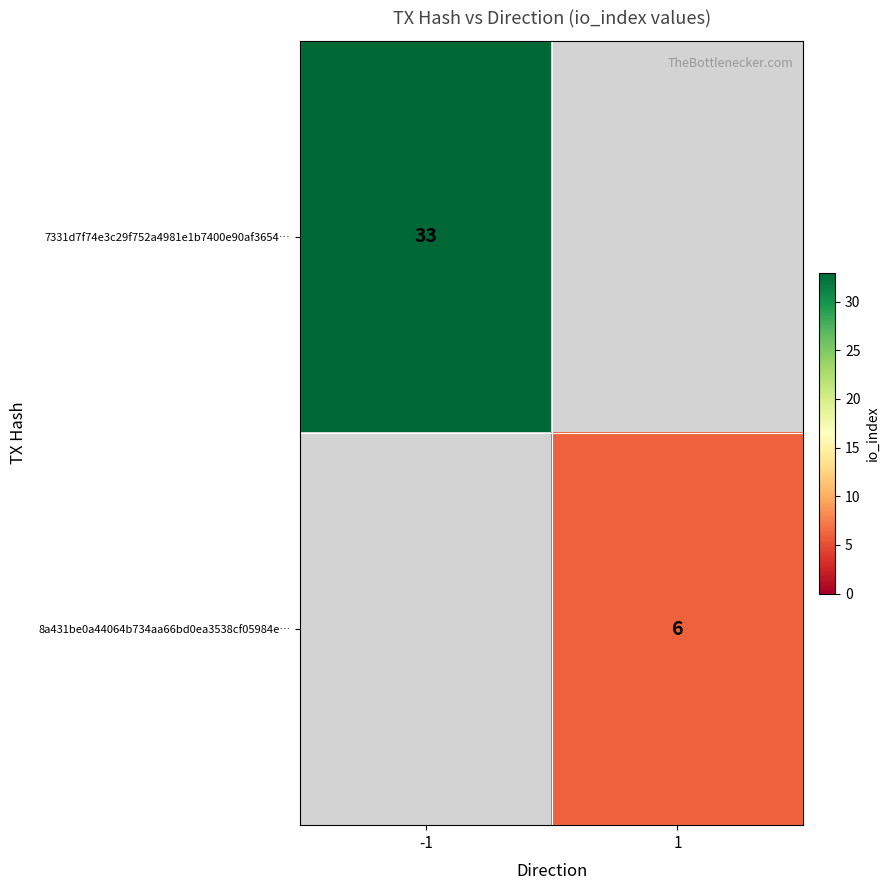

True or false: 8a431be0a44064b734aa66bd0ea3538cf05984e… has a value of 6 at 1.

True